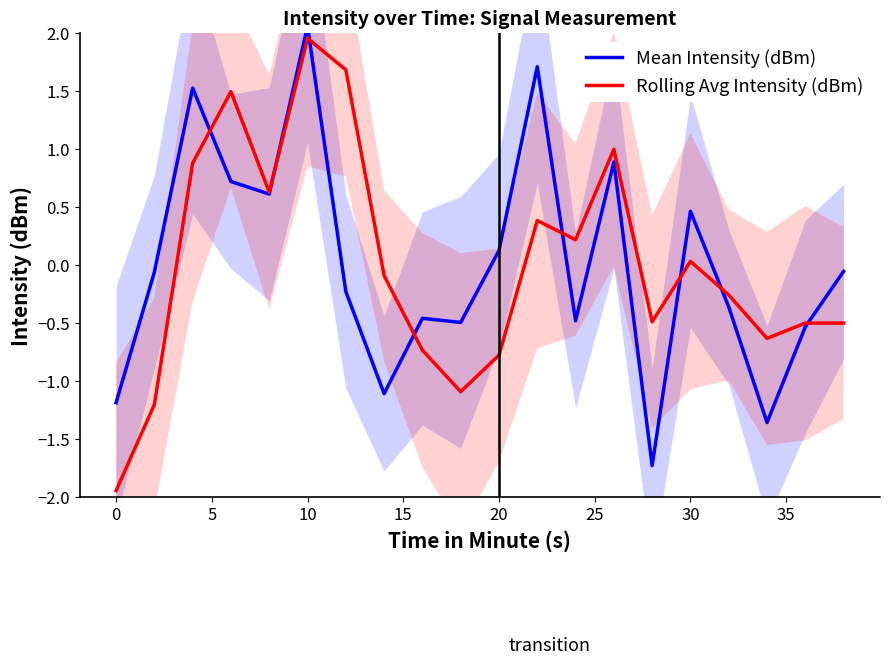

True or false: Rolling Avg Intensity (dBm) has a value of 2.8 at 10.

False